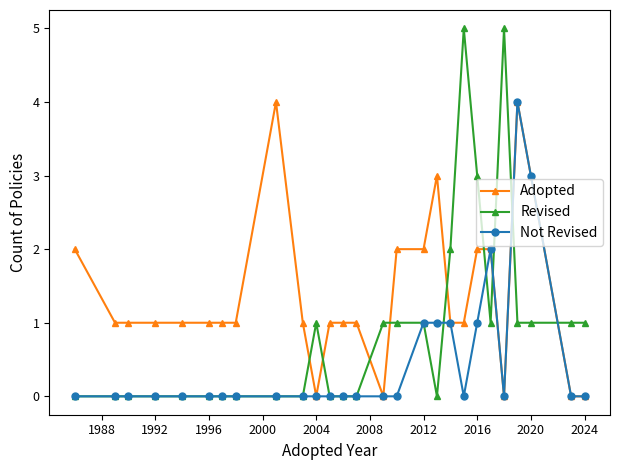

What is the highest value of the Adopted series?

4